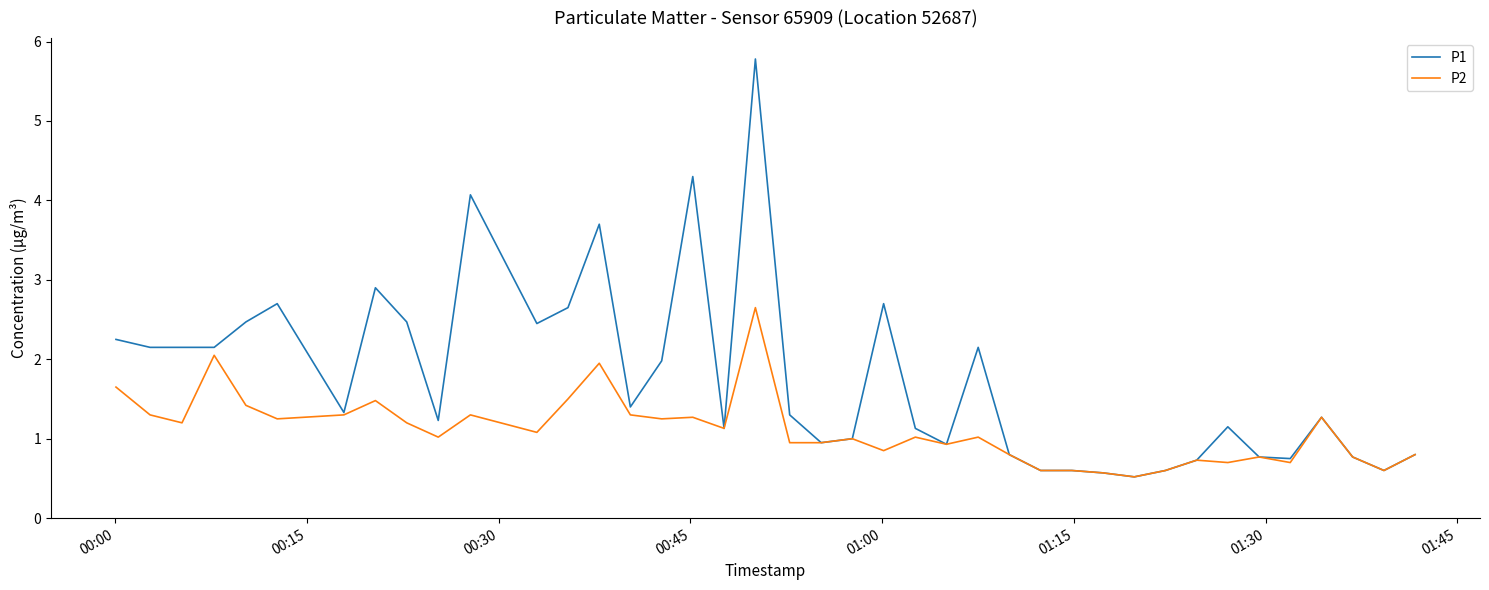

Which series has the widest spread of values?

P1